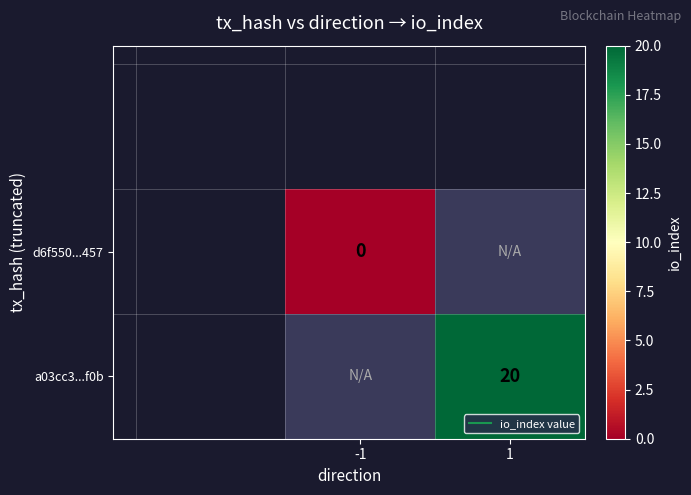

At how many categories does at least one series exceed 7?

1